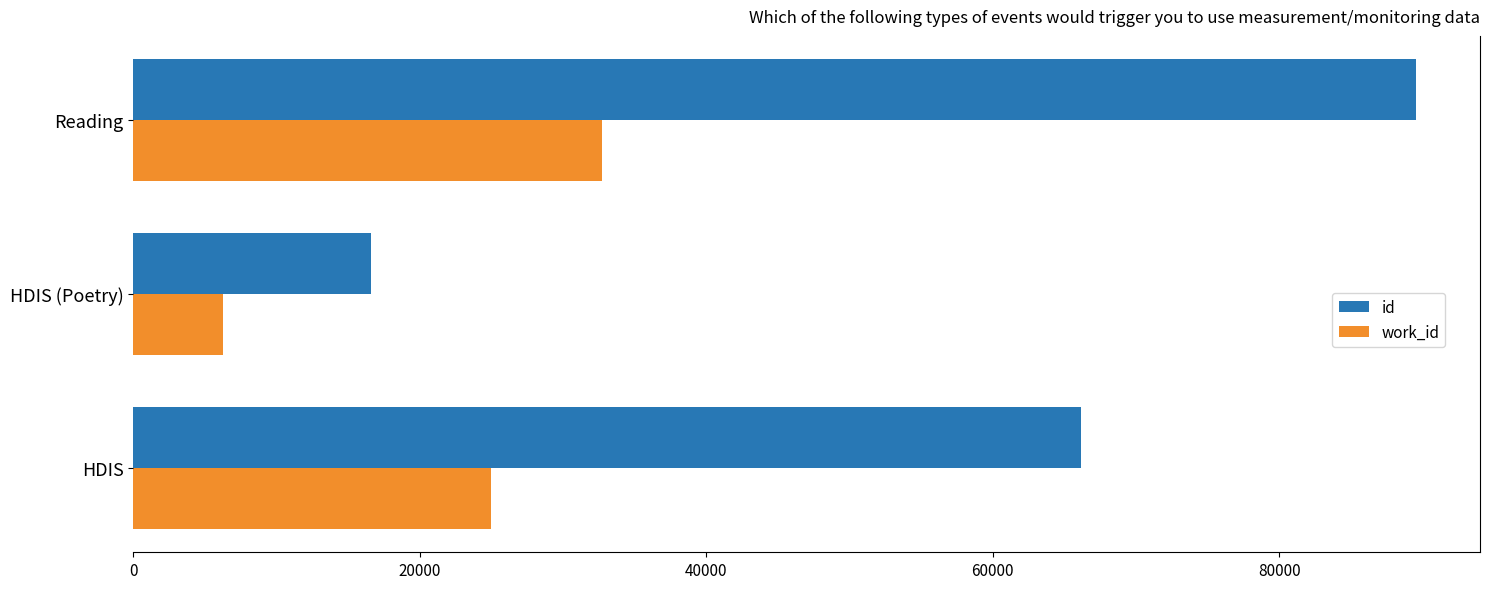

What is the spread (max minus min) of values at HDIS (Poetry)?

10339